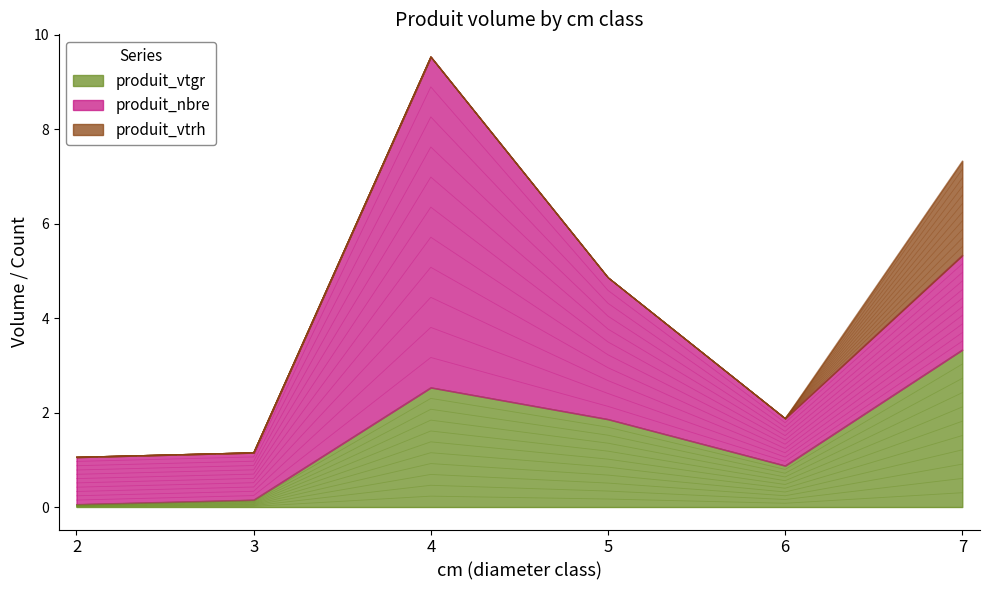

Is the value of produit_vtgr at 5 greater than the value of produit_vtrh at 3?

Yes